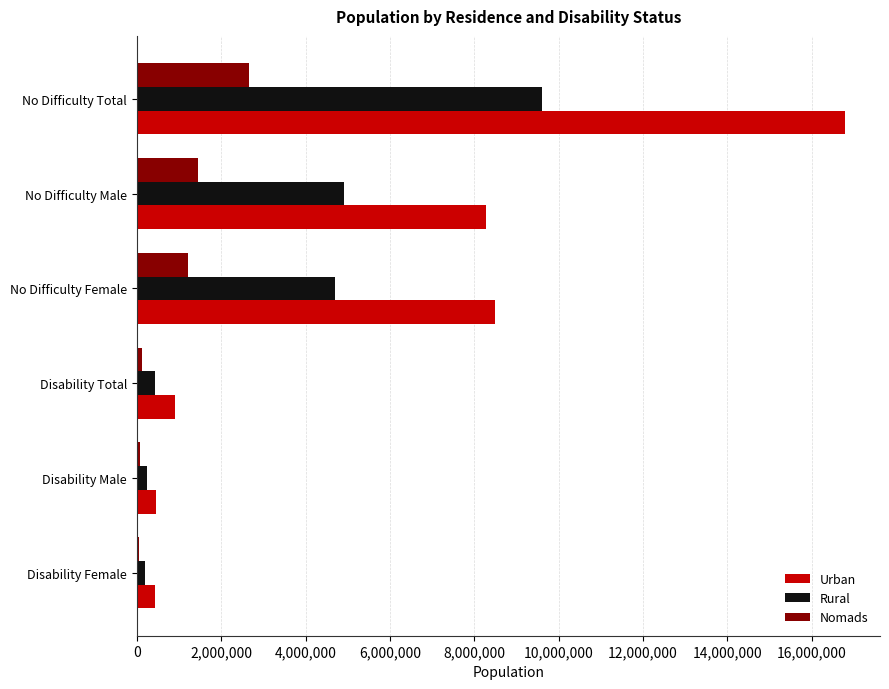

The value of Rural at Disability Total is 428528. True or false?

True